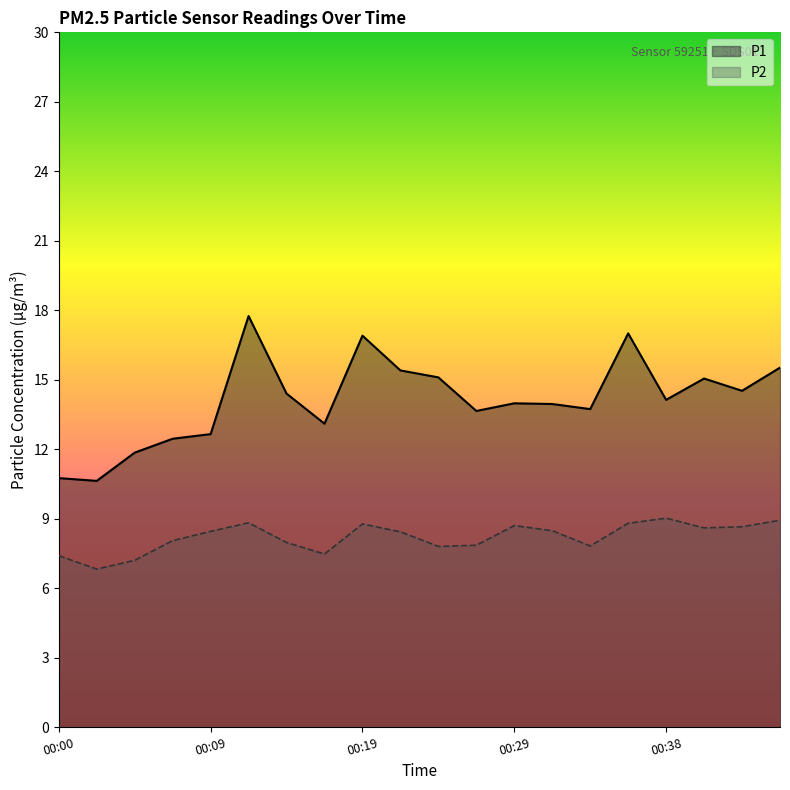

What are all the series names shown in the legend?

P1, P2